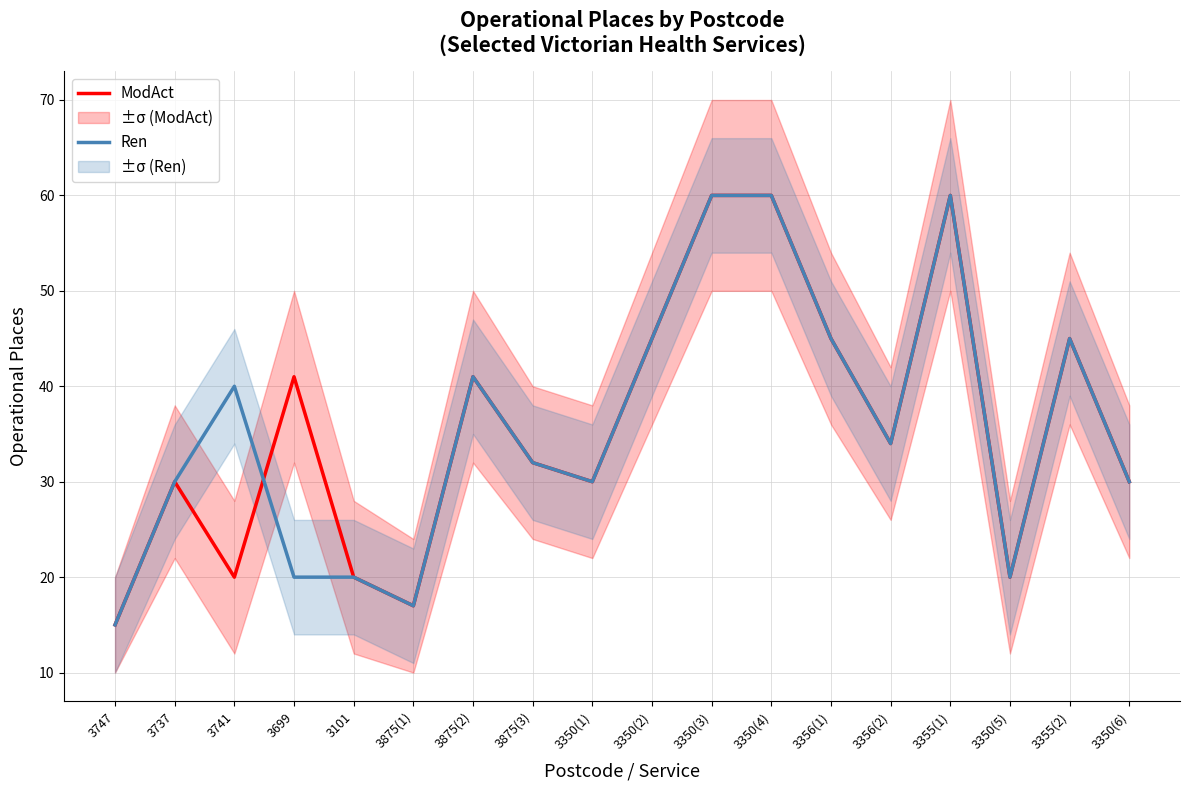

At which category does ModAct reach its first local peak?

3737